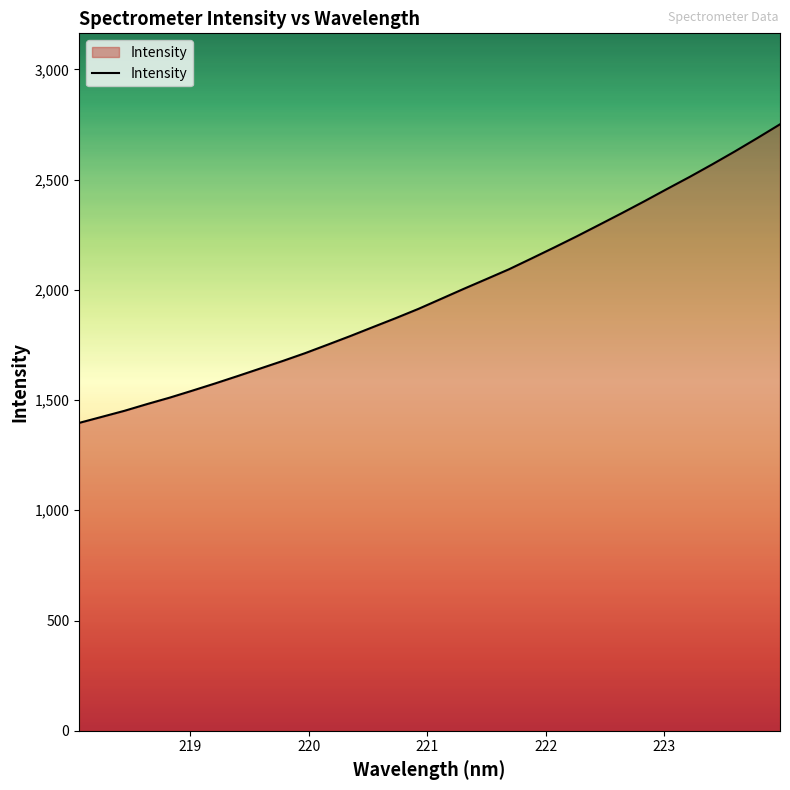

What is the difference between the maximum and minimum values?

1354.3